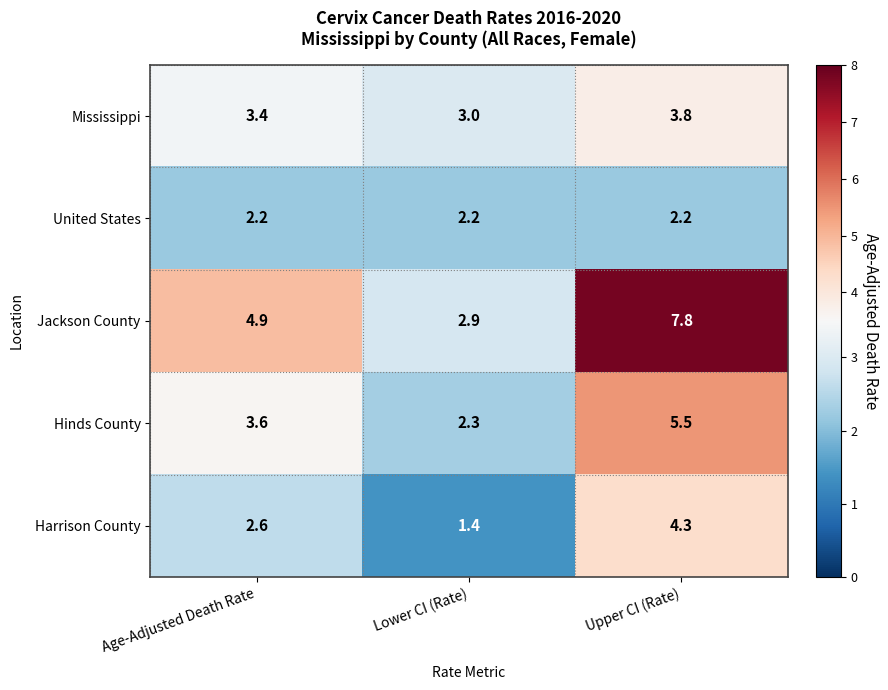

At which label is Mississippi closest to 3?

Lower CI (Rate)